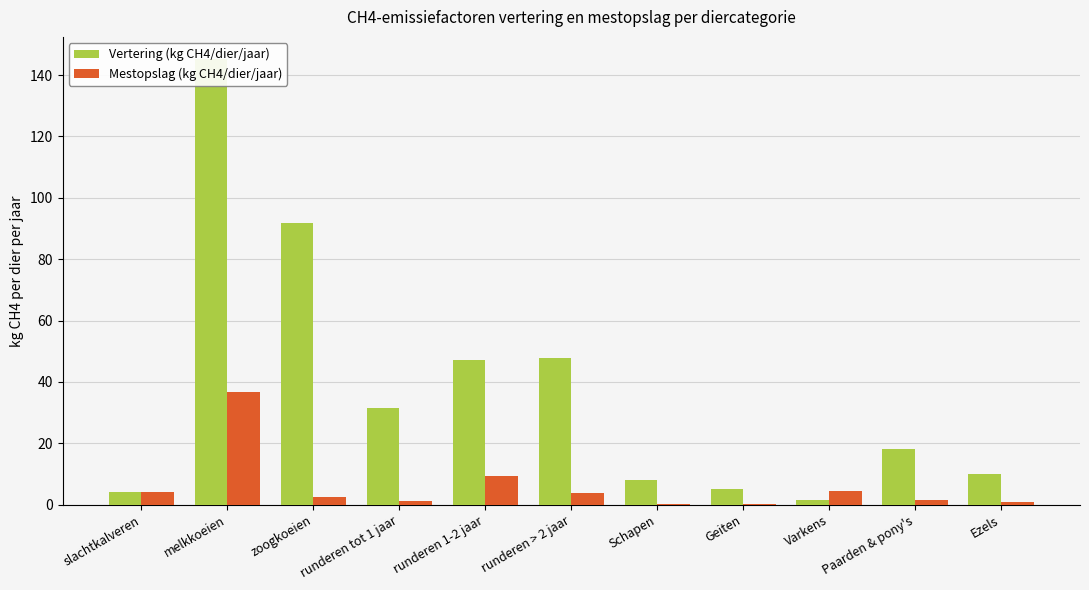

What is the label of the 5th bar from the left?

runderen 1-2 jaar